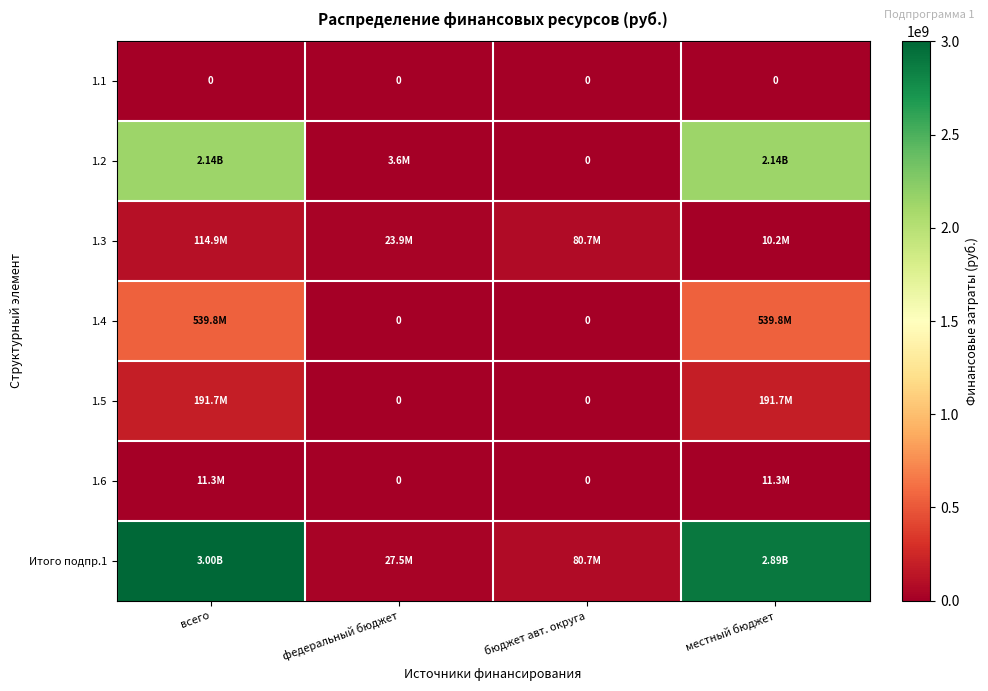

Where does the 1.6 series first go above 11324239?

всего